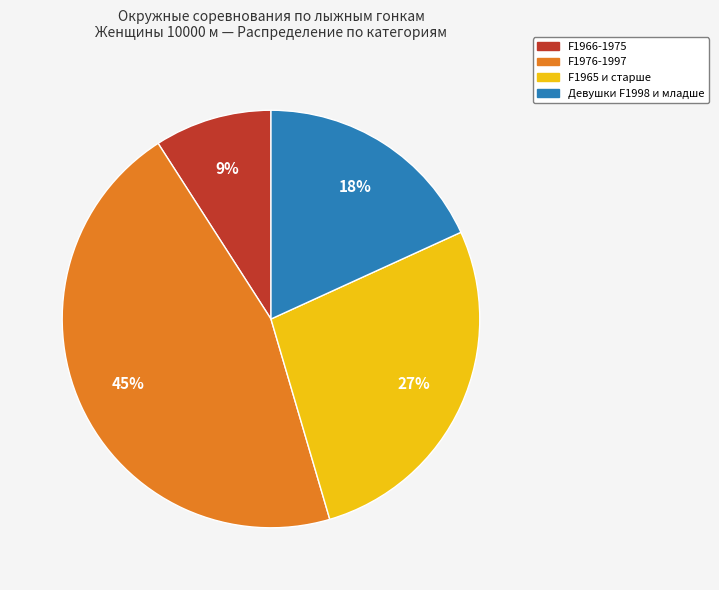

Is there a majority slice in this chart?

No